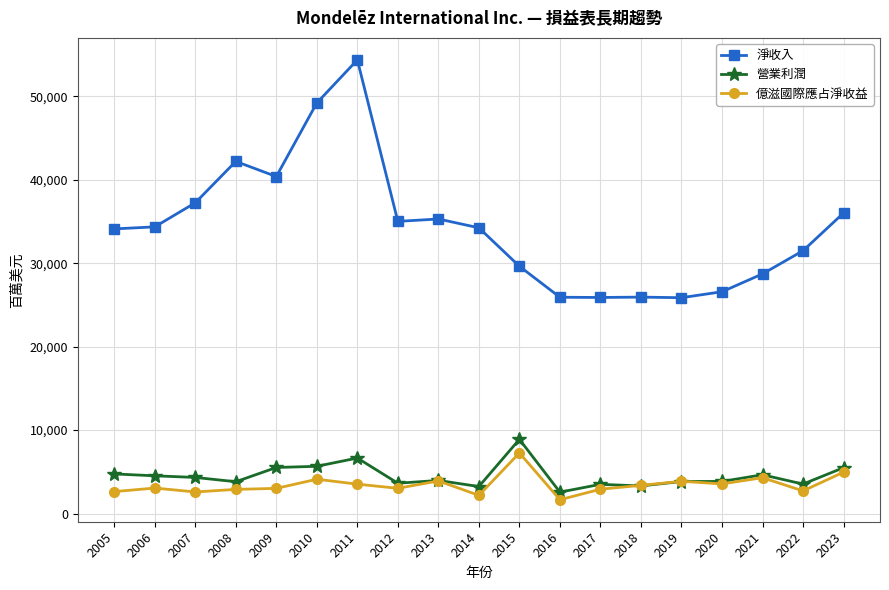

The value of 淨收入 at 2021 is 19995. True or false?

False